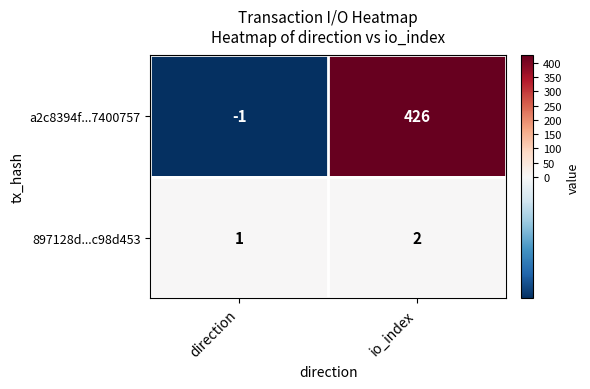

Reading right to left, extract all data points from this chart.

a2c8394f...7400757: io_index=426	direction=-1
897128d...c98d453: io_index=2	direction=1